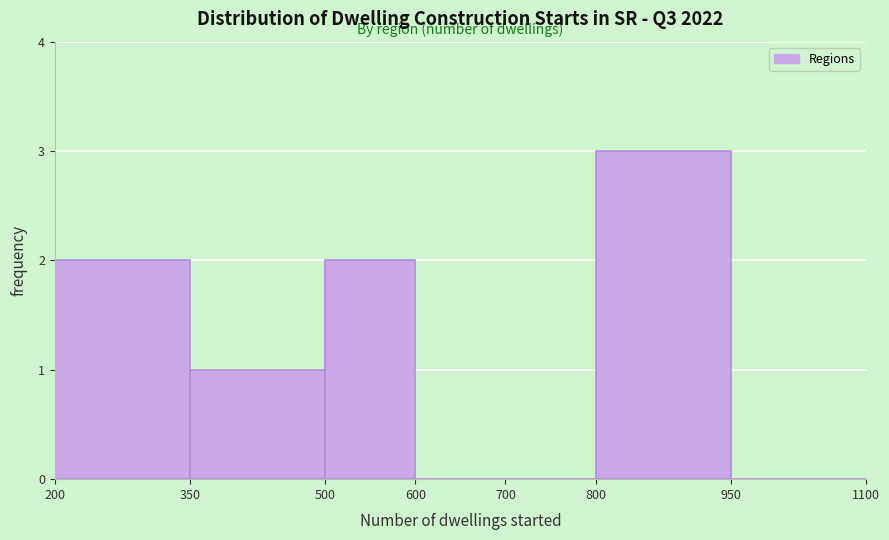

Reading left to right, transcribe this chart: for each bar, give the range it covers on the x-axis and its height. The values are not printed on the chart, so give them approximately, as read against the axis.

200 to 350: 2
350 to 500: 1
500 to 600: 2
600 to 700: 0
700 to 800: 0
800 to 950: 3
950 to 1100: 0